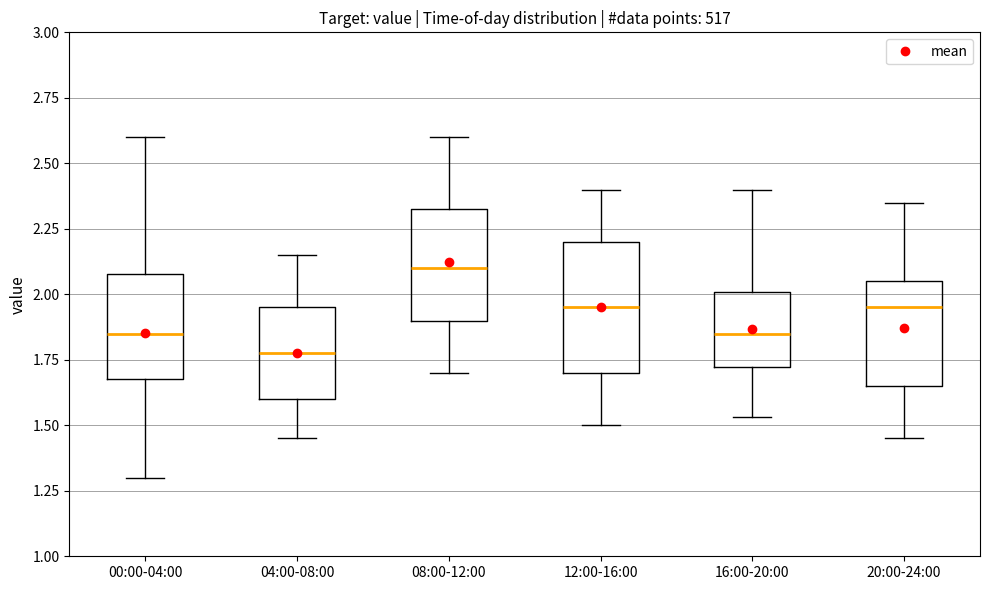

Reading left to right, read every box against the y-axis: the position of its median line, the range the box covers, and the ends of its whiskers. The values are not printed on the chart, so give them approximately, as read against the axis.

00:00-04:00: median 1.85, box 1.70 to 2.10, whiskers 1.30 to 2.60
04:00-08:00: median 1.80, box 1.60 to 1.95, whiskers 1.45 to 2.15
08:00-12:00: median 2.10, box 1.90 to 2.35, whiskers 1.70 to 2.60
12:00-16:00: median 1.95, box 1.70 to 2.20, whiskers 1.50 to 2.40
16:00-20:00: median 1.85, box 1.70 to 2.00, whiskers 1.55 to 2.40
20:00-24:00: median 1.95, box 1.65 to 2.05, whiskers 1.45 to 2.35